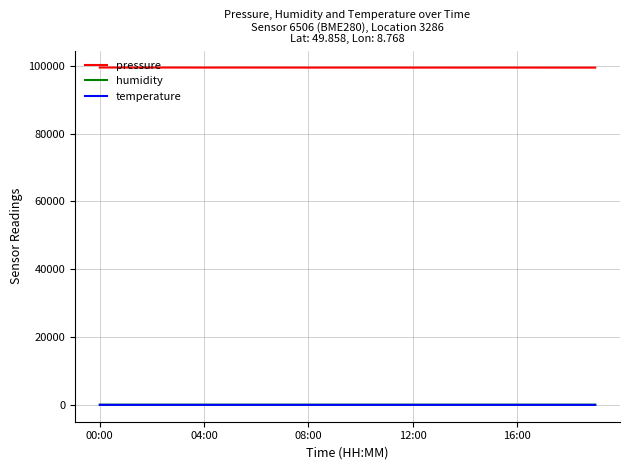

True or false: pressure and humidity cross at least once.

False